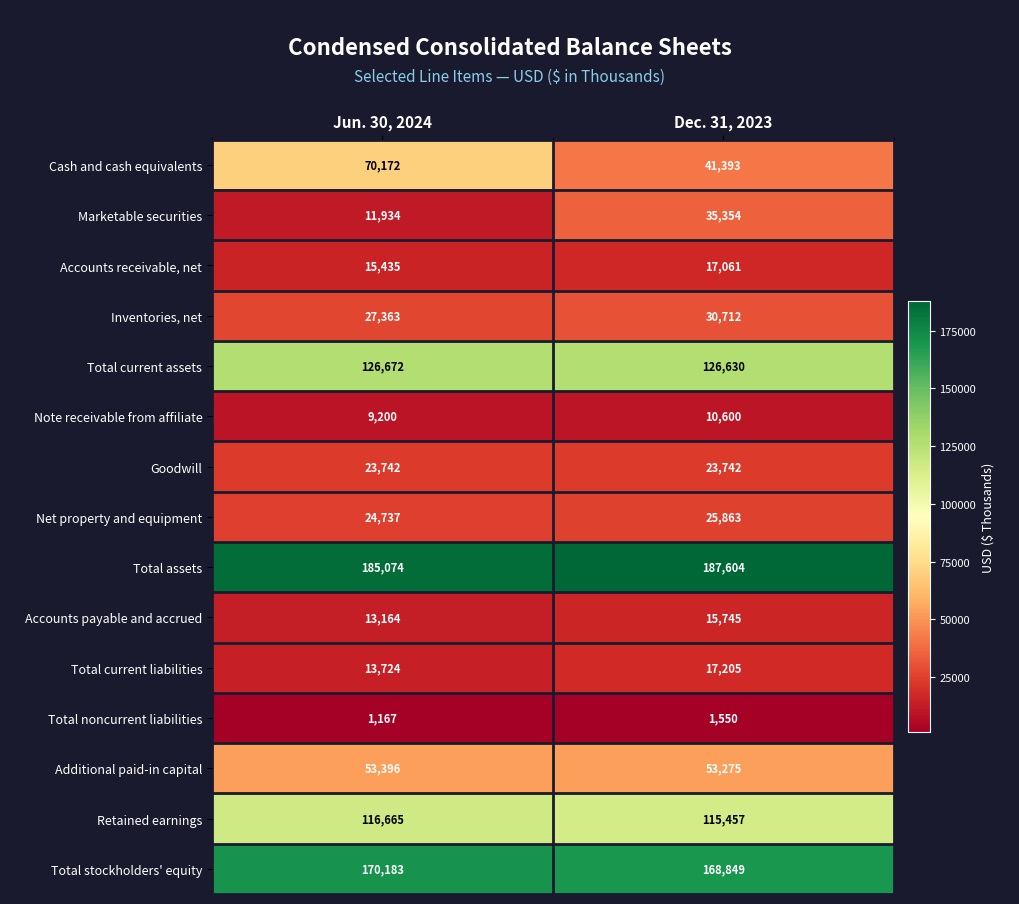

List the series in order of their peak value, highest first.

Total assets, Total stockholders' equity, Total current assets, Retained earnings, Cash and cash equivalents, Additional paid-in capital, Marketable securities, Inventories, net, Net property and equipment, Goodwill, Total current liabilities, Accounts receivable, net, Accounts payable and accrued, Note receivable from affiliate, Total noncurrent liabilities